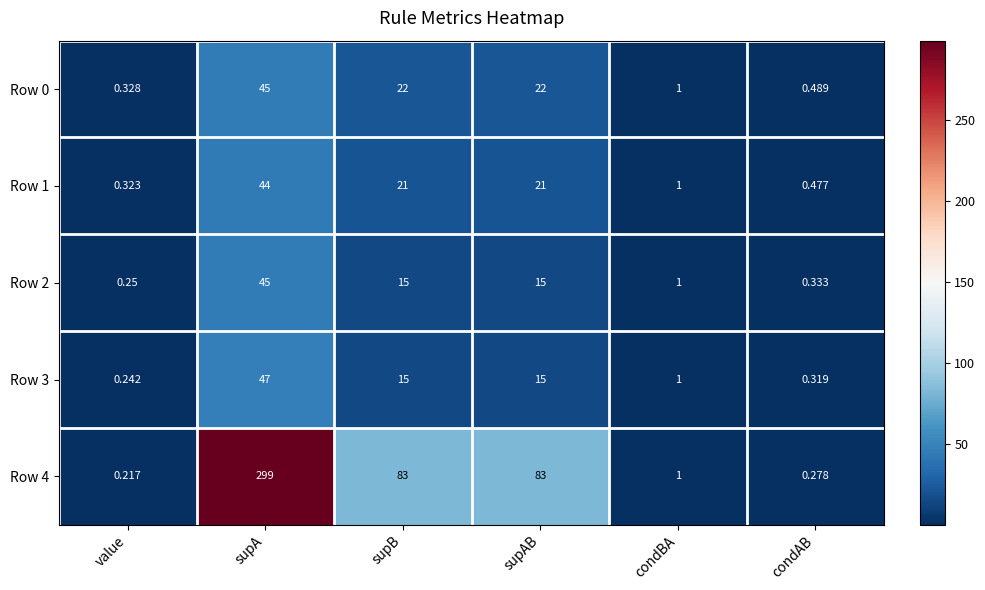

At how many categories does at least one series exceed 175?

1